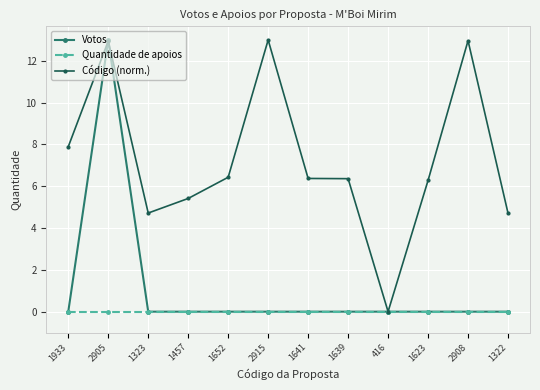

At how many categories does at least one series exceed 7?

4